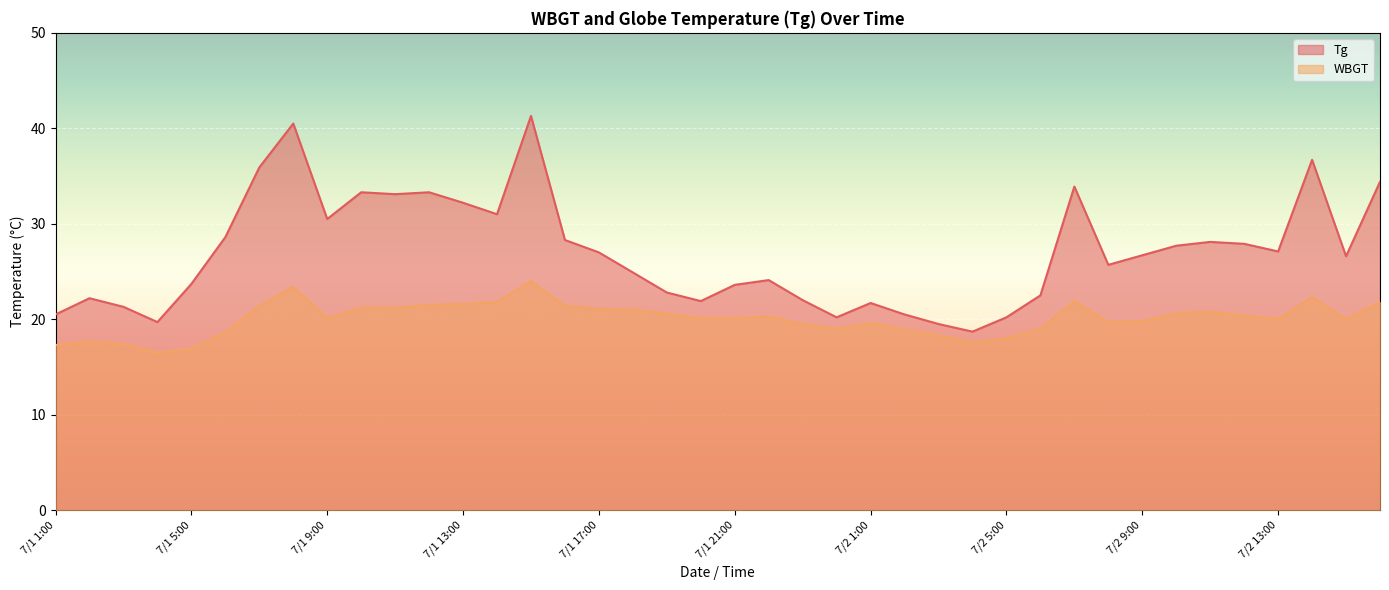

Is it true that WBGT equals 17.6 at 7/2 4:00?

True